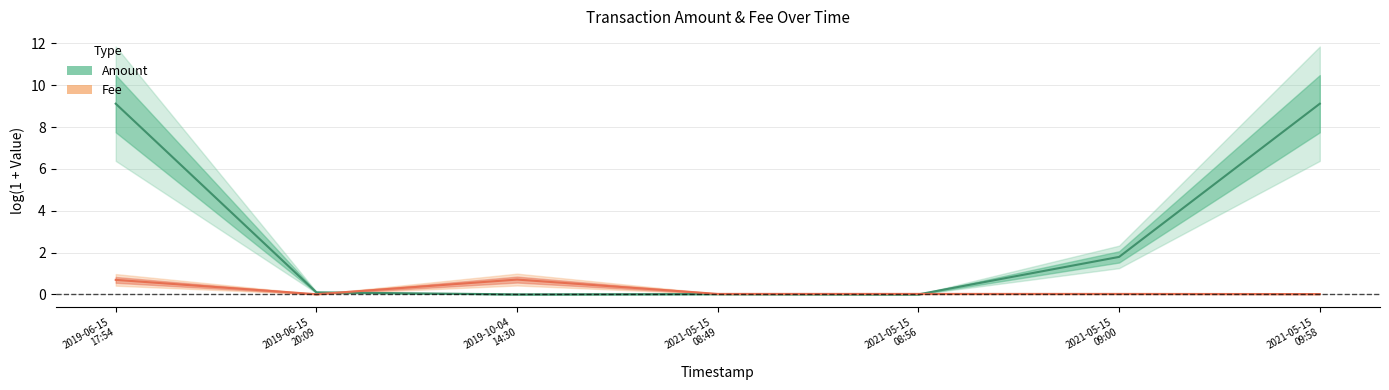

At which label is Fee closest to 0?

2019-06-15
20:09